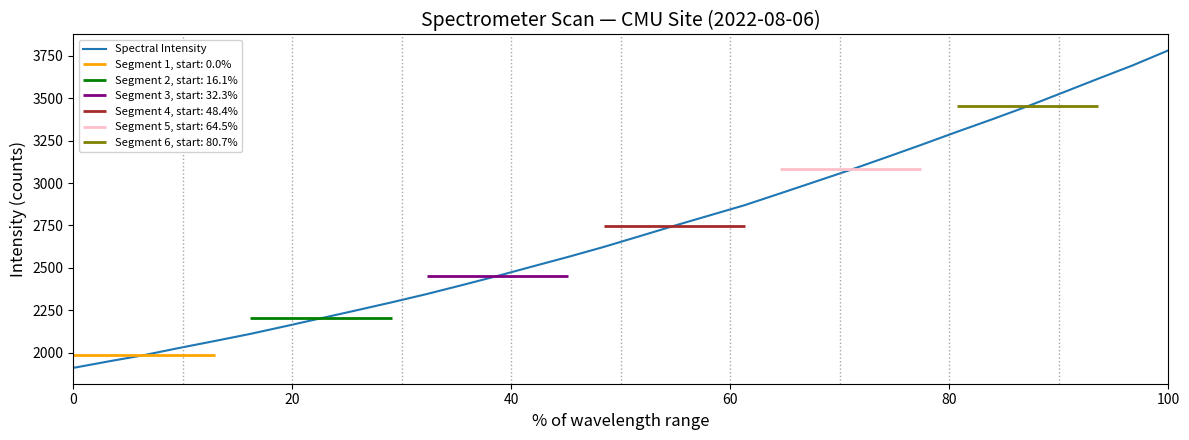

What is the lowest value of the Spectral Intensity series?

1910.7